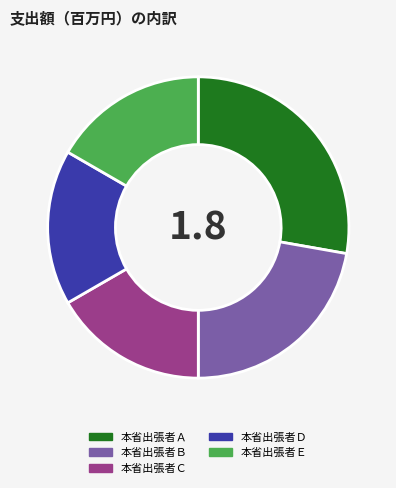

Which slice is the largest?

本省出張者Ａ